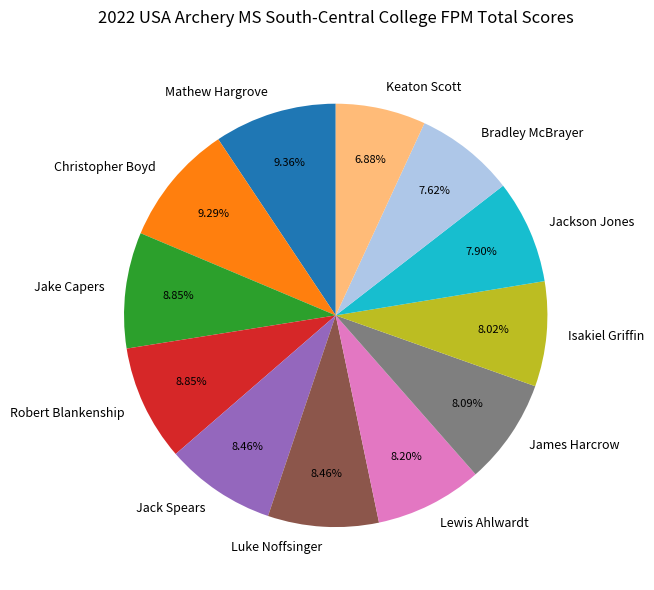

True or false: Jake Capers accounts for 16% of the total.

False